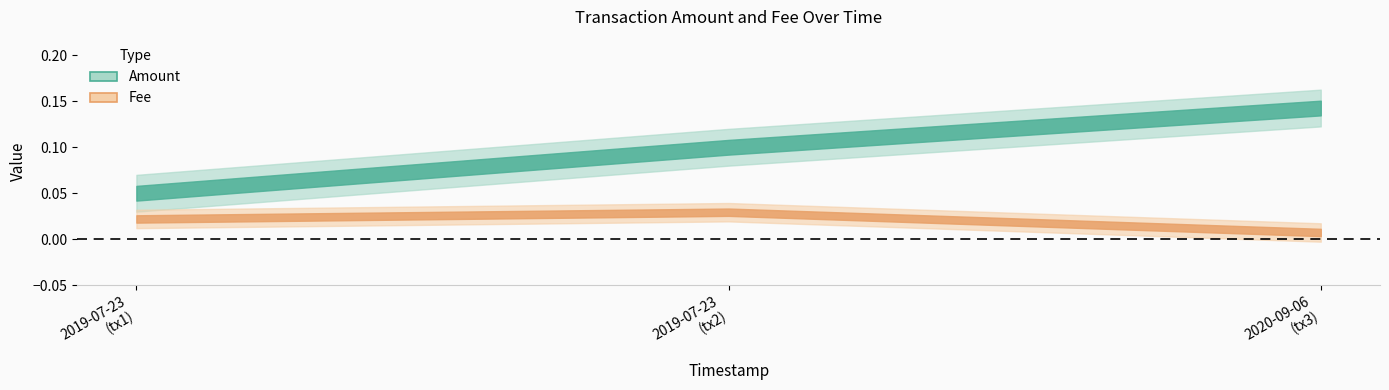

What is the total value across all series at 2020-09-06 06:57:42?

0.1